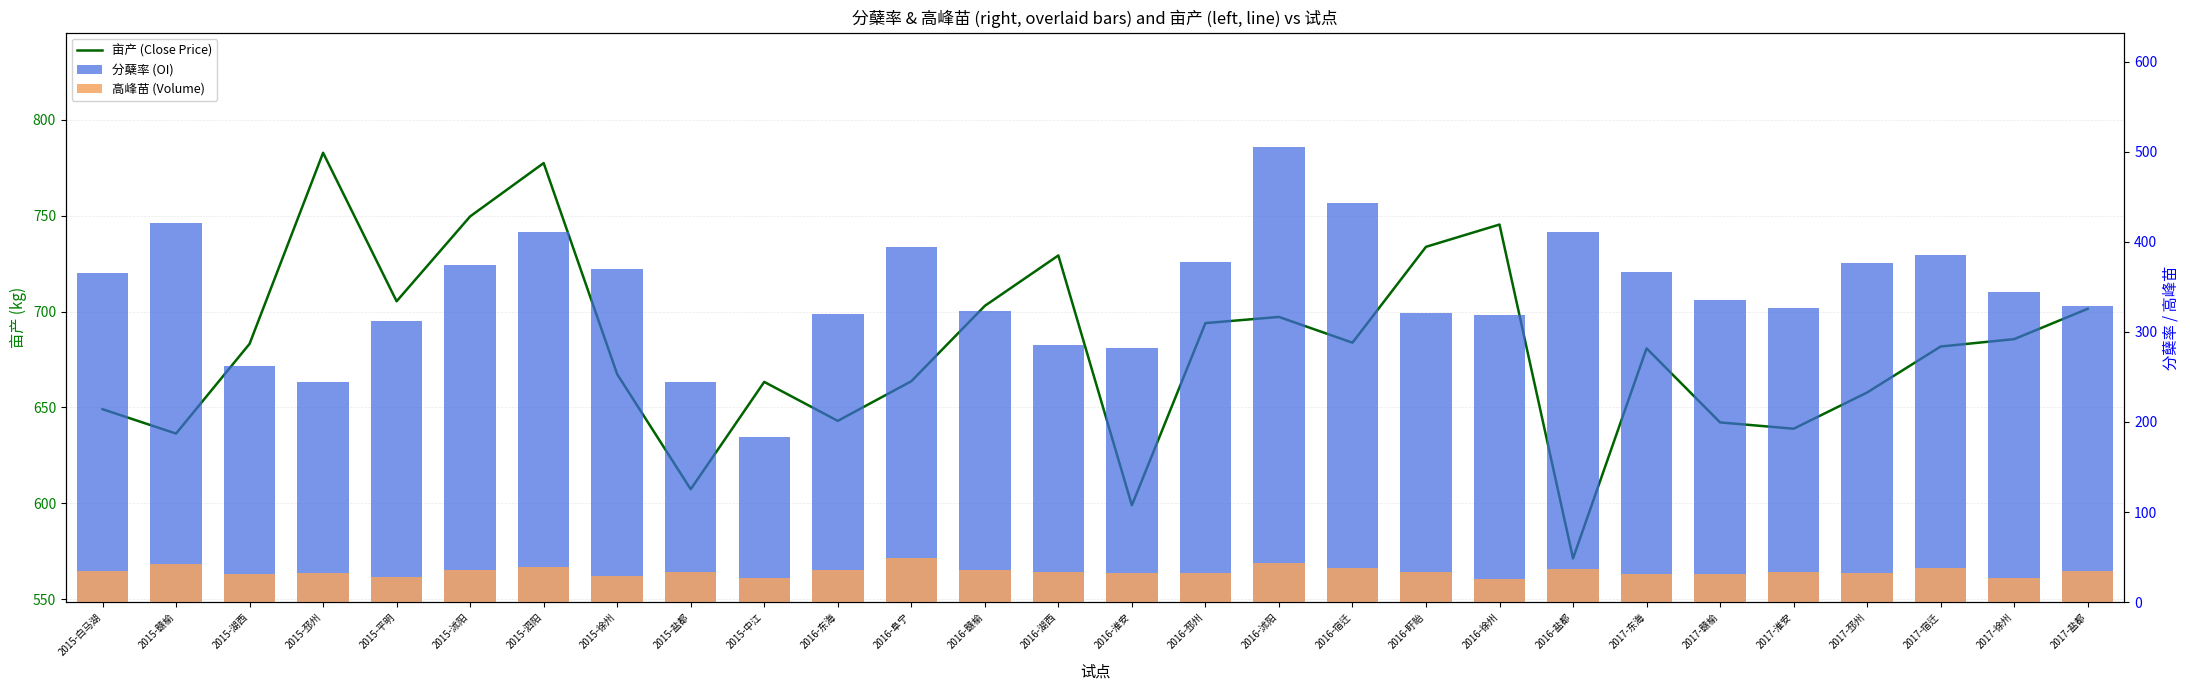

Is it true that 亩产 (Close Price) equals 319.8 at 2016-湖西?

False